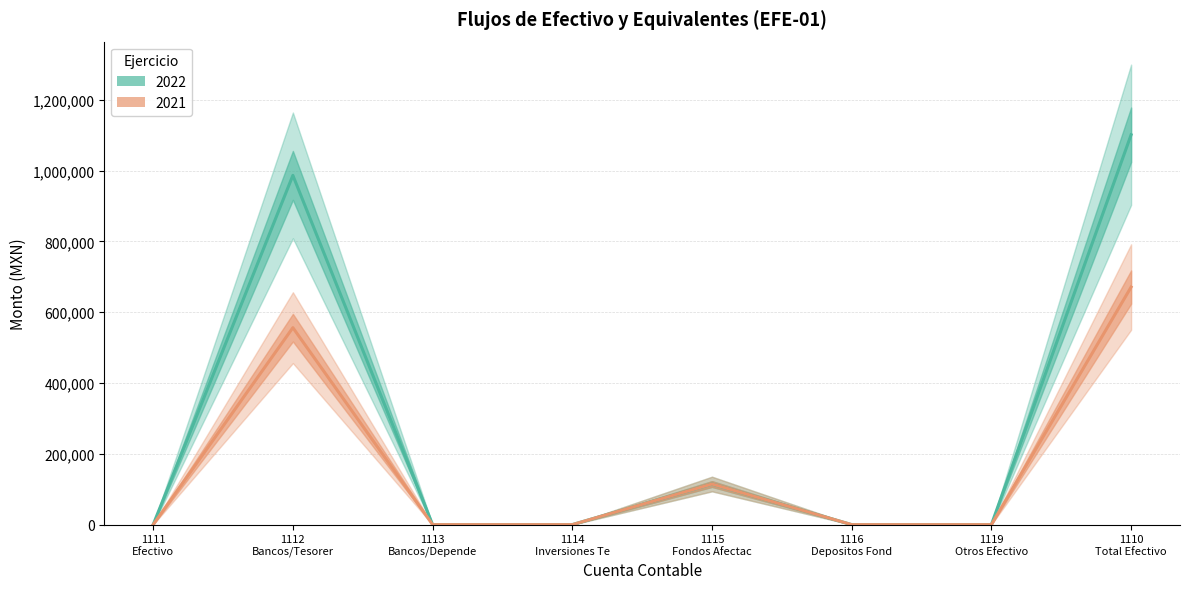

Which category has the lowest value in the 2022 series?

1111 Efectivo